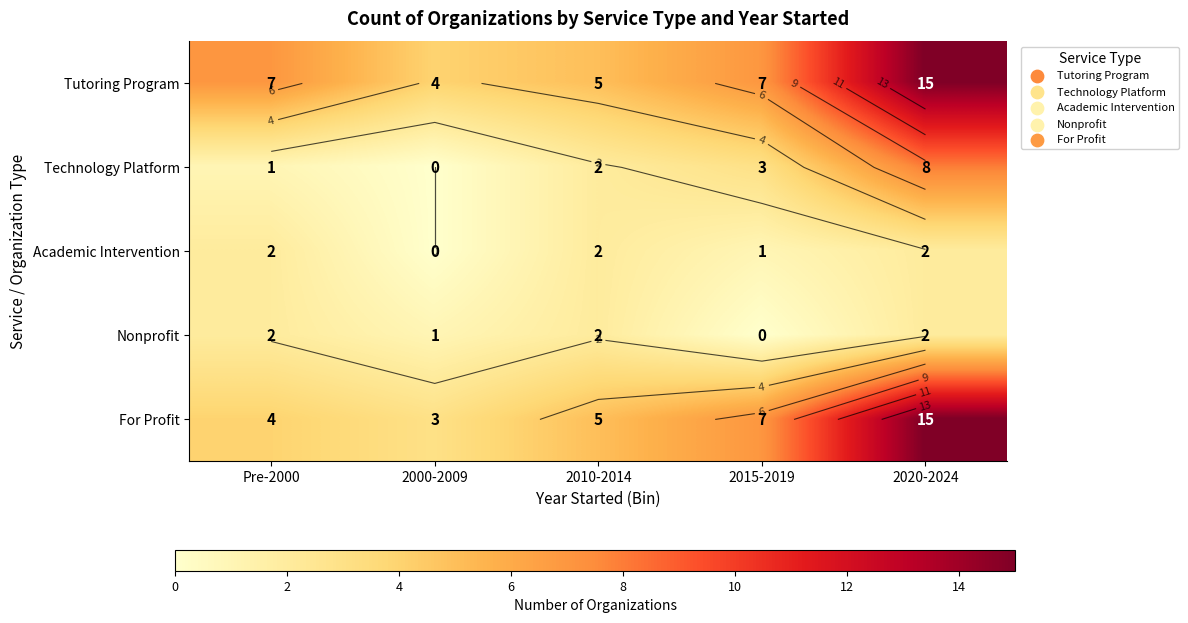

At which label does Nonprofit reach its minimum?

2015-2019